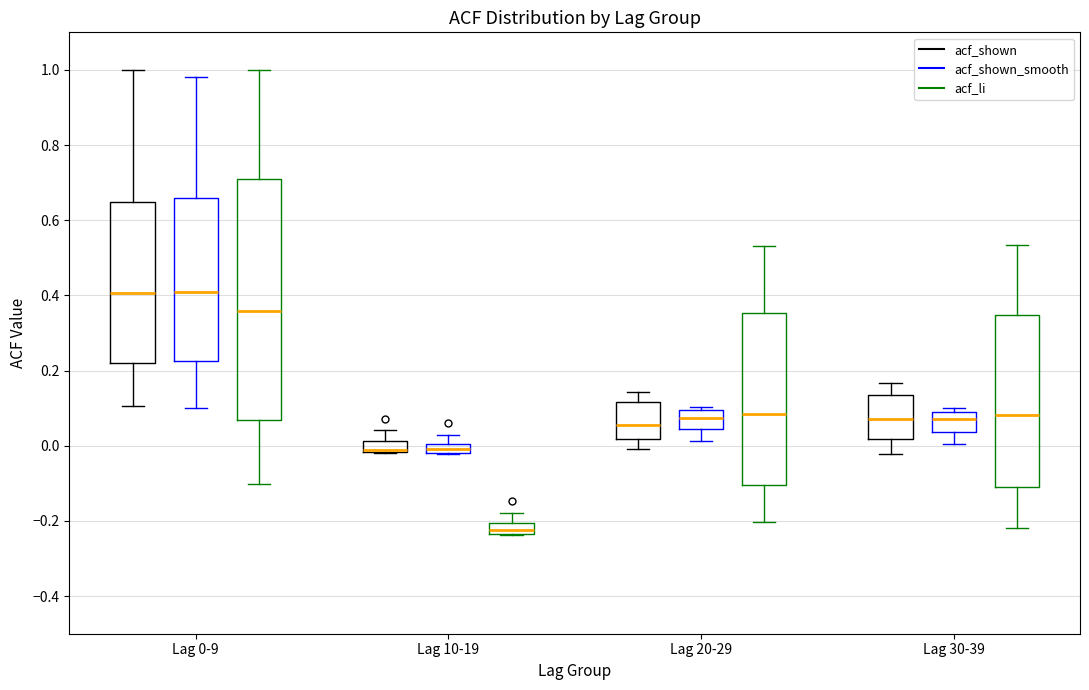

Comparing the boxes themselves (not the whiskers), which one is the tallest?

Lag 0-9 (acf_li)